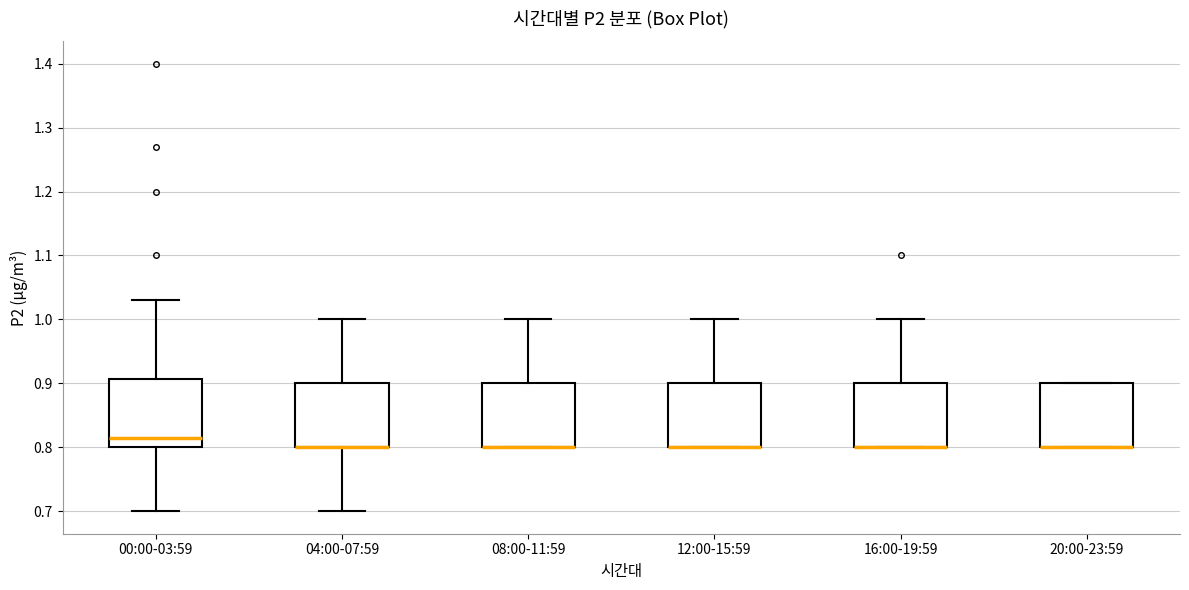

Reading left to right, transcribe this box plot: for each box, give where its median line is, the range the box spans, and where its two whiskers end, as read against the y-axis. The values are not printed on the chart, so give them approximately, as read against the axis.

00:00-03:59: median 0.82, box 0.80 to 0.91, whiskers 0.70 to 1.03
04:00-07:59: median 0.80 (drawn on the box's lower edge), box 0.80 to 0.90, whiskers 0.70 to 1.00
08:00-11:59: median 0.80 (drawn on the box's lower edge), box 0.80 to 0.90, whiskers 0.80 to 1.00
12:00-15:59: median 0.80 (drawn on the box's lower edge), box 0.80 to 0.90, whiskers 0.80 to 1.00
16:00-19:59: median 0.80 (drawn on the box's lower edge), box 0.80 to 0.90, whiskers 0.80 to 1.00
20:00-23:59: median 0.80 (drawn on the box's lower edge), box 0.80 to 0.90, whiskers 0.80 to 0.90